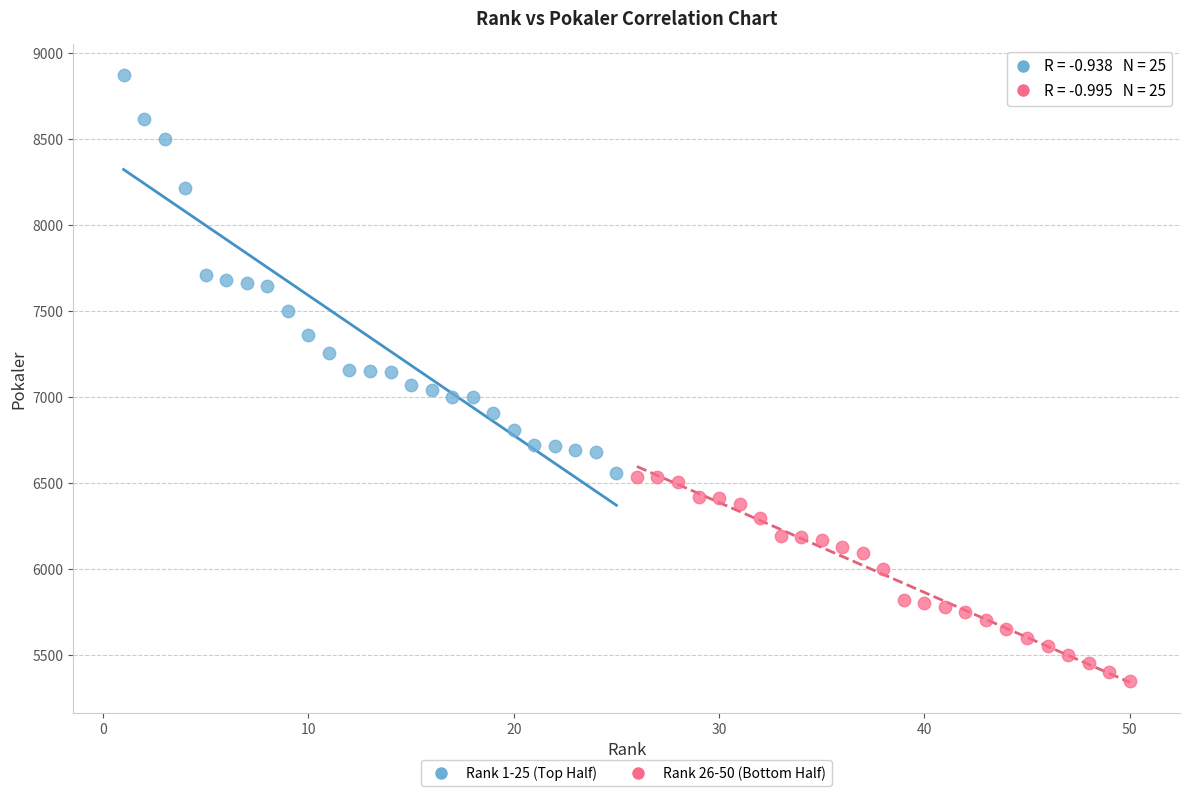

Which series contains the highest Y value?

Rank 1-25 (Top Half)